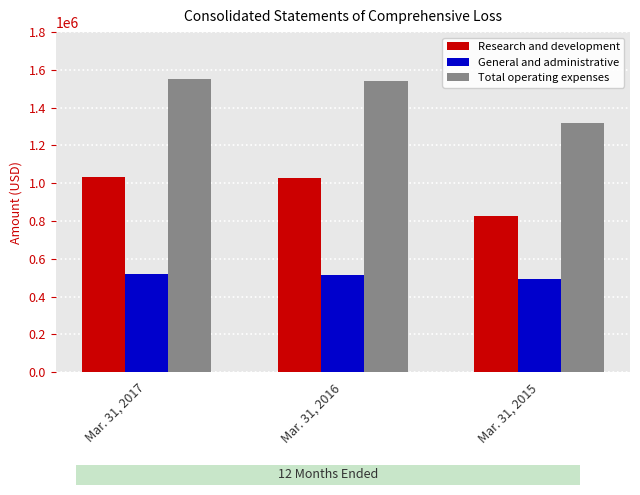

What is the difference between the Research and development values at Mar. 31, 2016 and Mar. 31, 2017?

6381